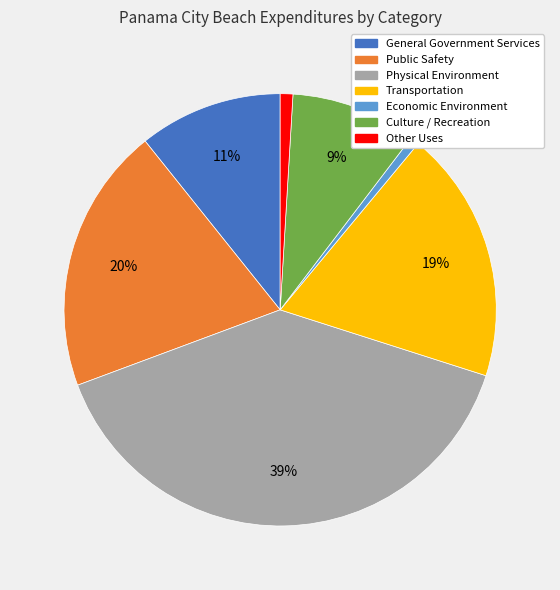

Is it true that Other Uses is 1% of the pie?

True